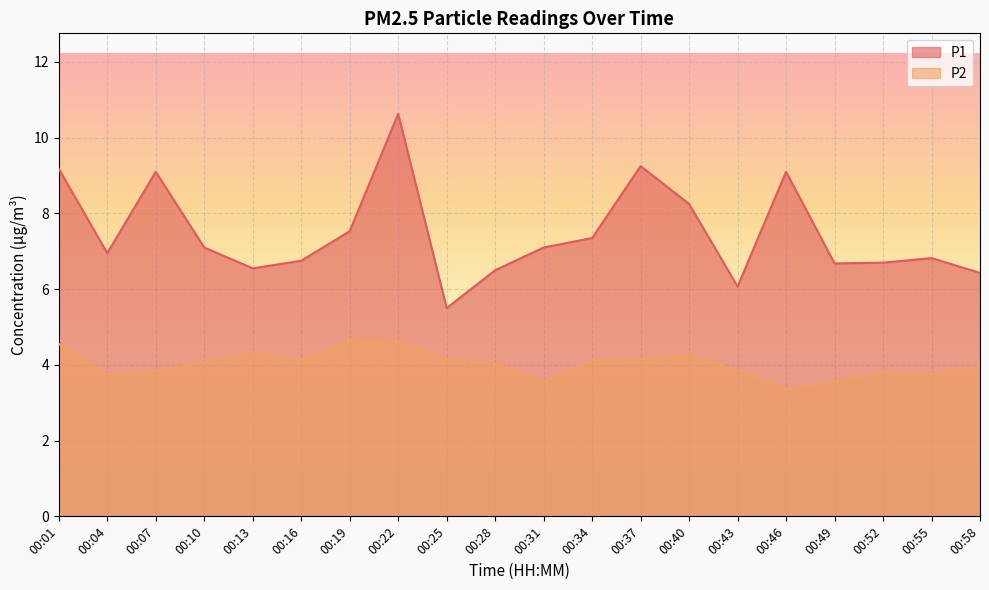

At which category is the sum across all series the highest?

00:22